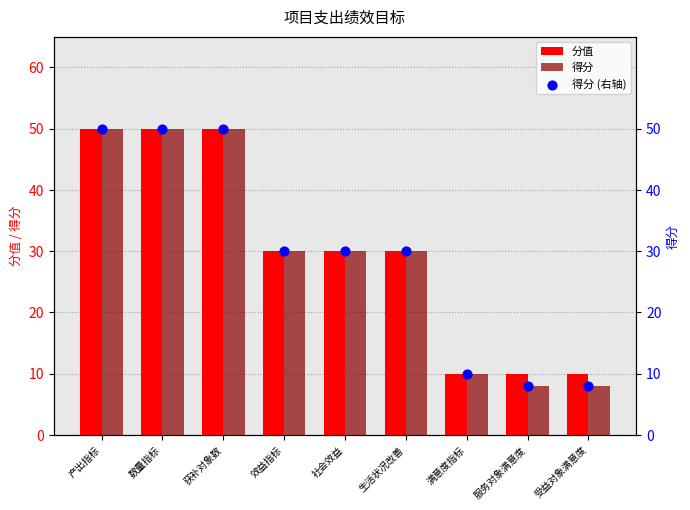

What is the total value across all series at 获补对象数?

150